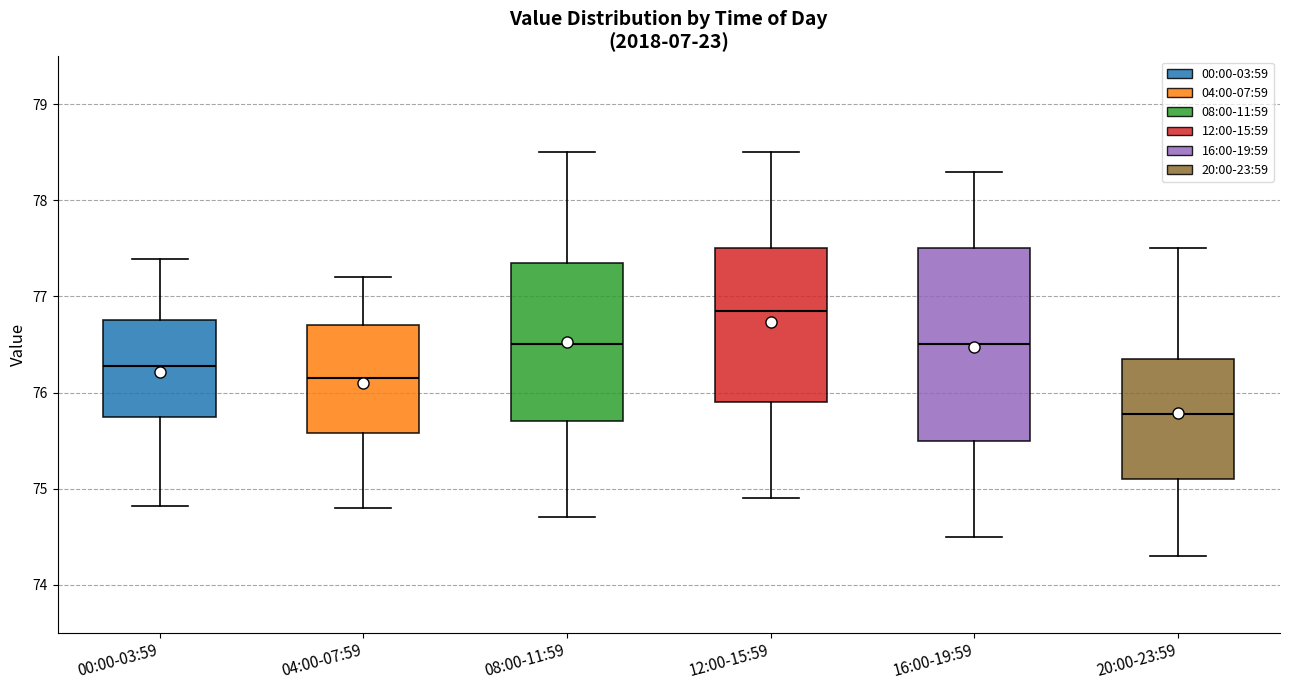

Reading left to right, read every box against the y-axis: the position of its median line, the range the box covers, and the ends of its whiskers. The values are not printed on the chart, so give them approximately, as read against the axis.

00:00-03:59: median 76.3, box 75.7 to 76.8, whiskers 74.8 to 77.4
04:00-07:59: median 76.2, box 75.6 to 76.7, whiskers 74.8 to 77.2
08:00-11:59: median 76.5, box 75.7 to 77.4, whiskers 74.7 to 78.5
12:00-15:59: median 76.9, box 75.9 to 77.5, whiskers 74.9 to 78.5
16:00-19:59: median 76.5, box 75.5 to 77.5, whiskers 74.5 to 78.3
20:00-23:59: median 75.8, box 75.1 to 76.4, whiskers 74.3 to 77.5